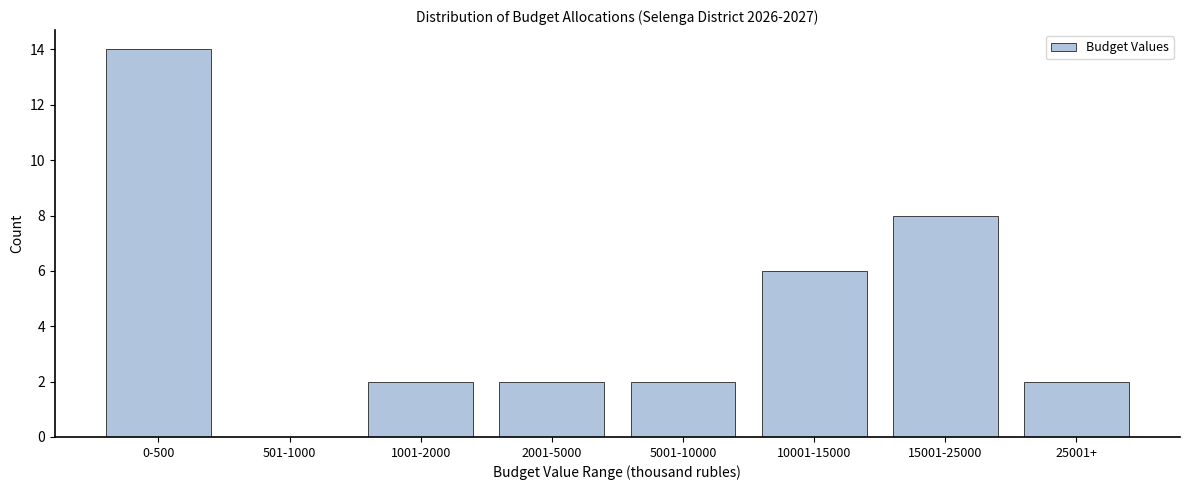

Reading right to left, what are all the values shown in this chart?

25001+=2	15001-25000=8	10001-15000=6	5001-10000=2	2001-5000=2	1001-2000=2	501-1000=0	0-500=14